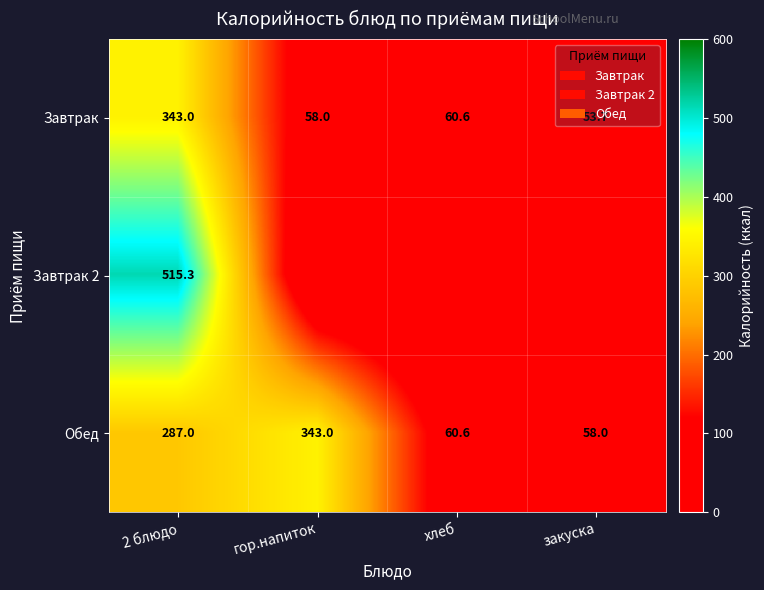

Is it true that Завтрак equals 58.0 at гор.напиток?

True